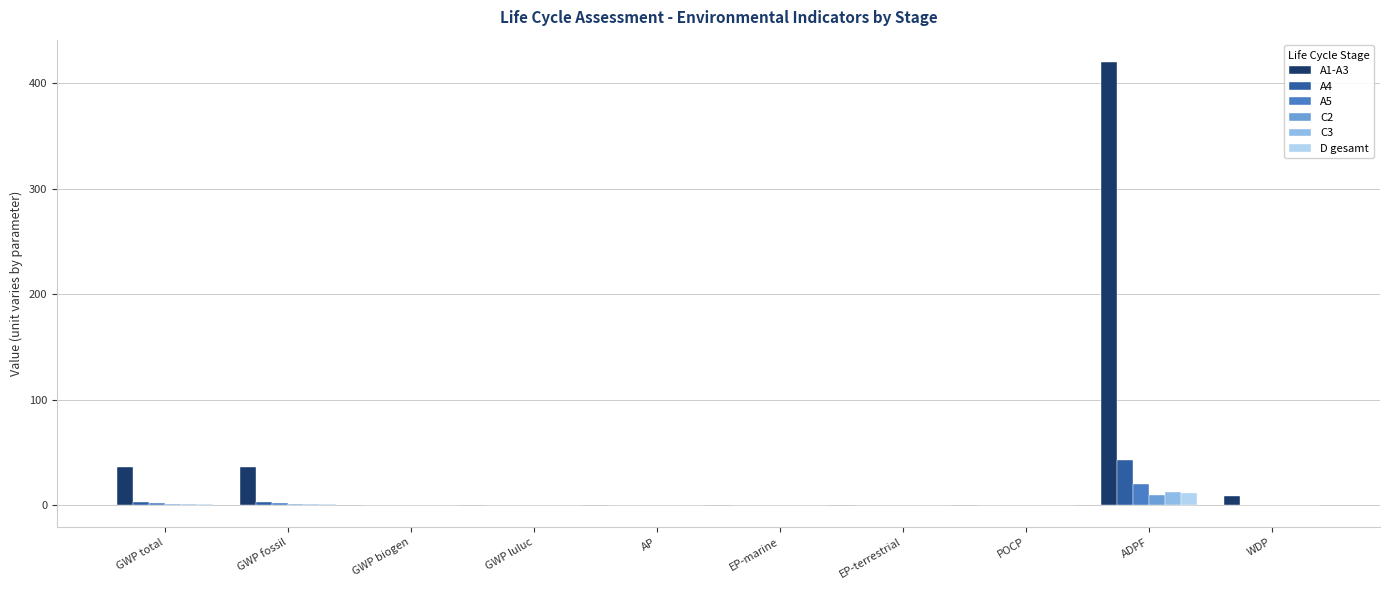

Which category has the highest value in the A1-A3 series?

ADPF